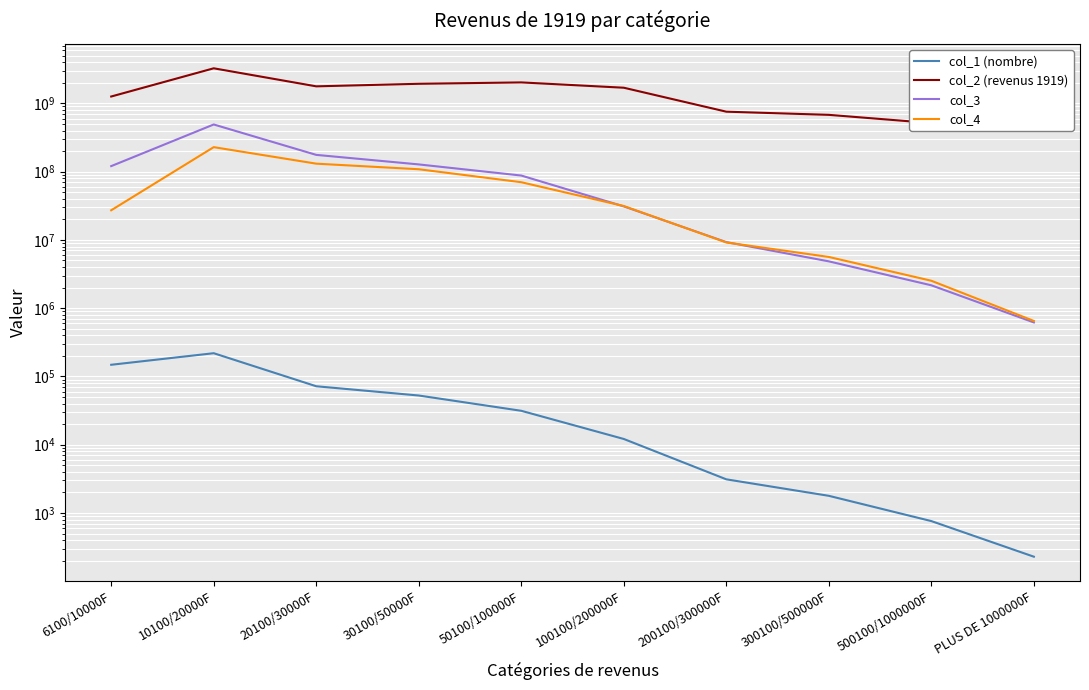

Reading left to right, list all the values displayed in this chart.

col_1 (nombre): 6100/10000F=148316	10100/20000F=219025	20100/30000F=71846	30100/50000F=52583	50100/100000F=31405	100100/200000F=12139	200100/300000F=3113	300100/500000F=1785	500100/1000000F=761	PLUS DE 1000000F=229
col_2 (revenus 1919): 6100/10000F=1260331600	10100/20000F=3263489300	20100/30000F=1776400400	30100/50000F=1935480000	50100/100000F=2028187900	100100/200000F=1695227700	200100/300000F=755670900	300100/500000F=679098400	500100/1000000F=514734000	PLUS DE 1000000F=538202900
col_3: 6100/10000F=120480000	10100/20000F=490824000	20100/30000F=176025000	30100/50000F=127611000	50100/100000F=87687000	100100/200000F=30993000	200100/300000F=9288000	300100/500000F=4851000	500100/1000000F=2163000	PLUS DE 1000000F=618000
col_4: 6100/10000F=27178000	10100/20000F=228478000	20100/30000F=130894000	30100/50000F=108448000	50100/100000F=70008000	100100/200000F=31362000	200100/300000F=9176000	300100/500000F=5628000	500100/1000000F=2522000	PLUS DE 1000000F=650000